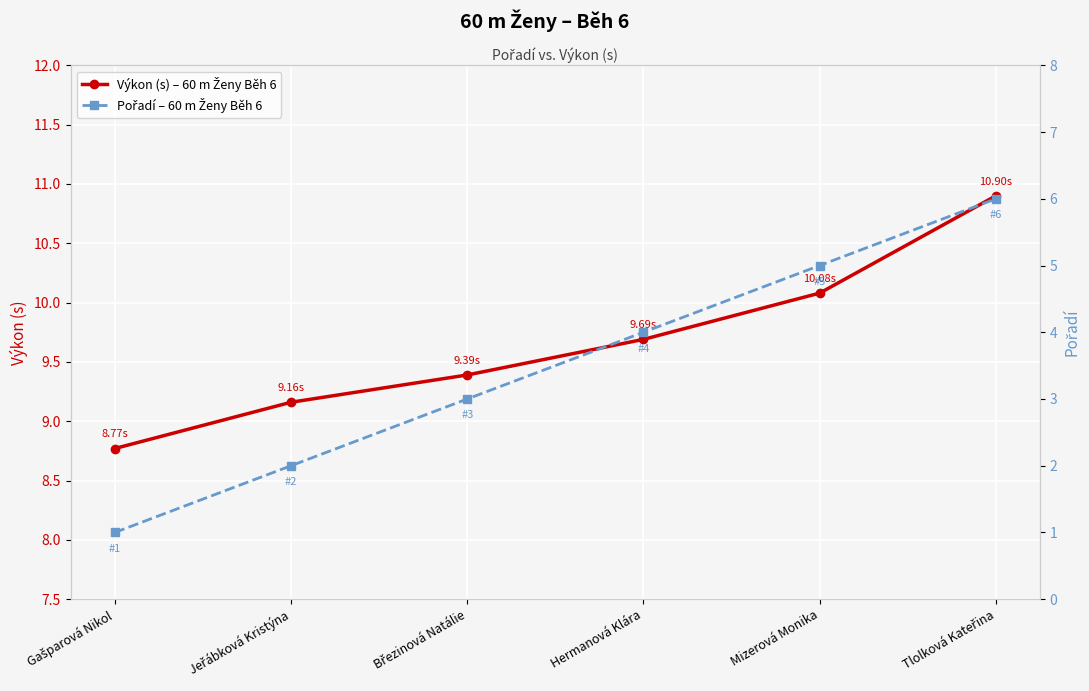

What value does the Pořadí – 60 m Ženy Běh 6 series have at Březinová Natálie?

3.0